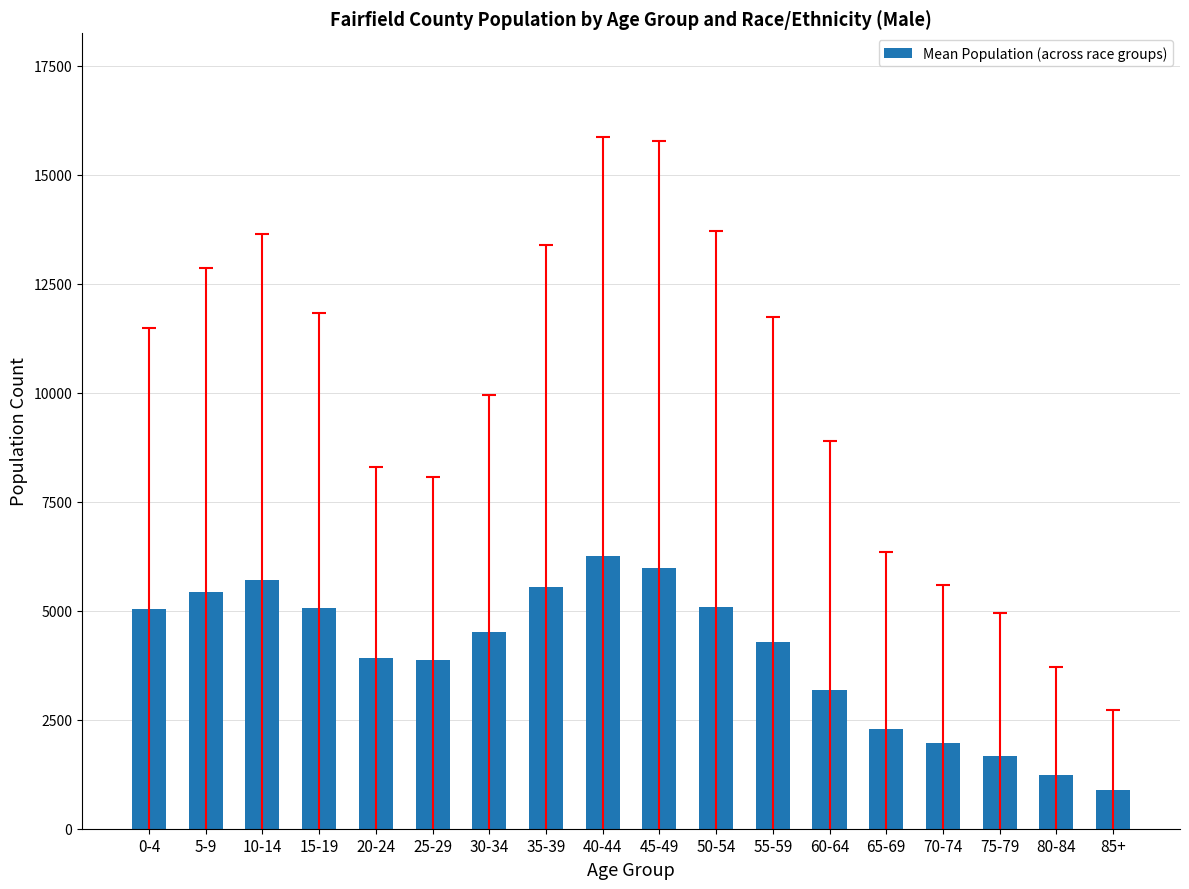

Which has a higher value, 20-24 or 10-14?

10-14